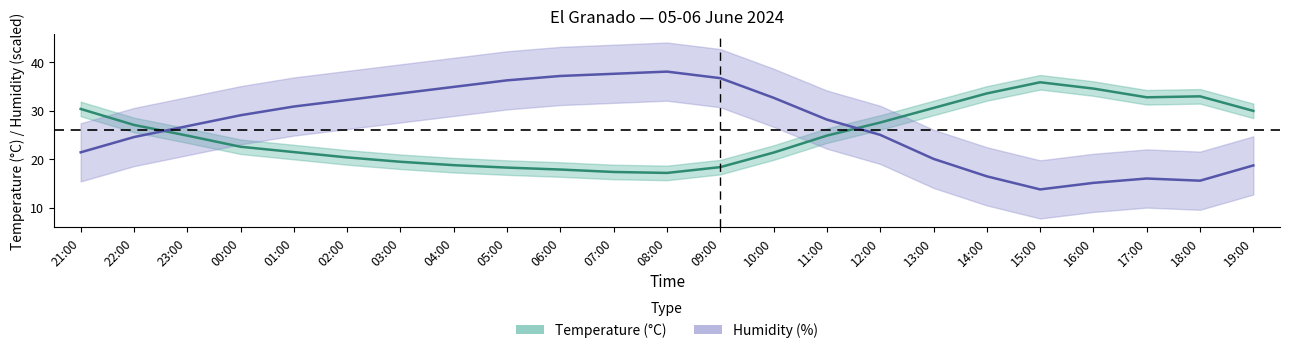

How many lines are shown in the chart?

2